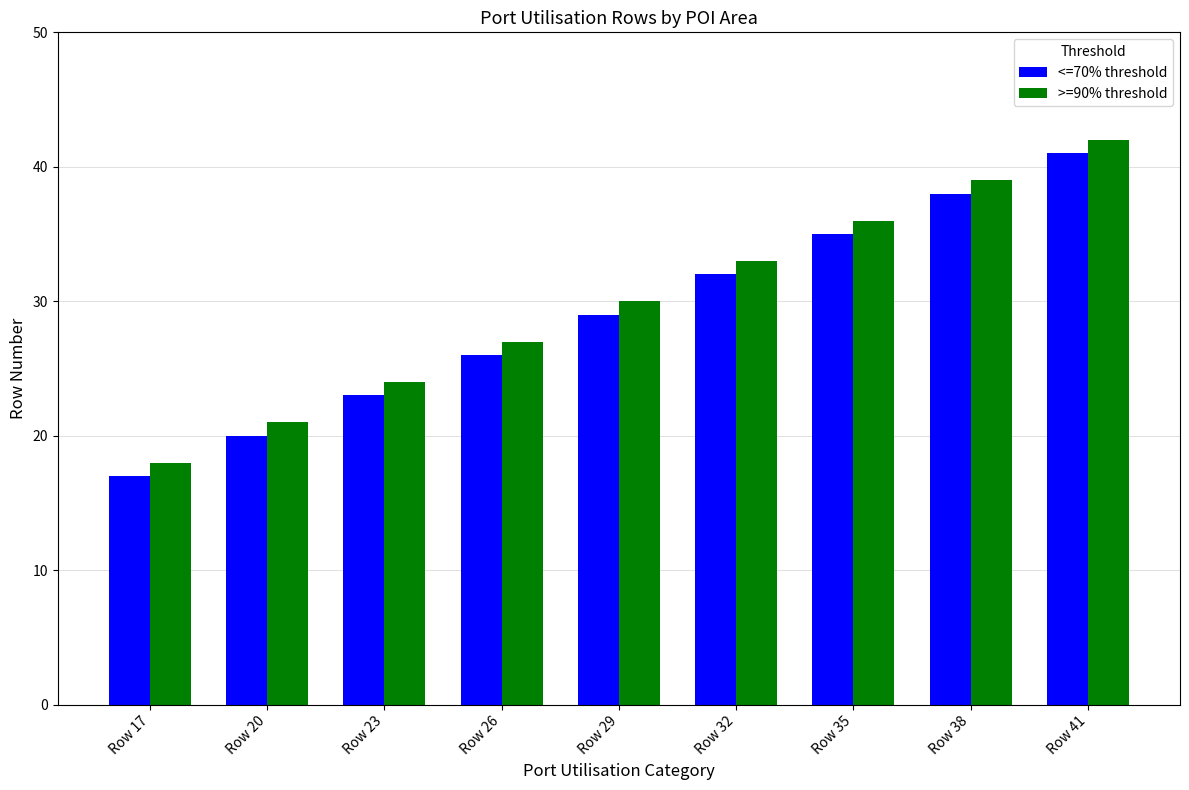

Reading left to right, what are all the values shown in this chart?

<=70% threshold: Row 17=17	Row 20=20	Row 23=23	Row 26=26	Row 29=29	Row 32=32	Row 35=35	Row 38=38	Row 41=41
>=90% threshold: Row 17=18	Row 20=21	Row 23=24	Row 26=27	Row 29=30	Row 32=33	Row 35=36	Row 38=39	Row 41=42